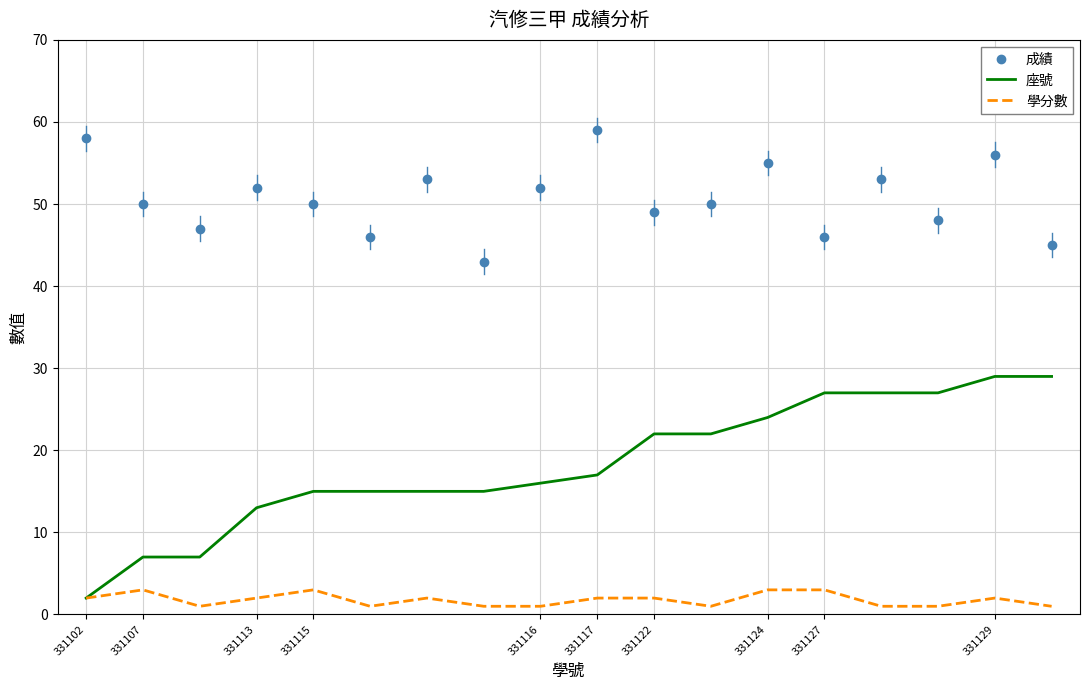

List the series in order of their overall mean, lowest first.

學分數, 座號, 成績